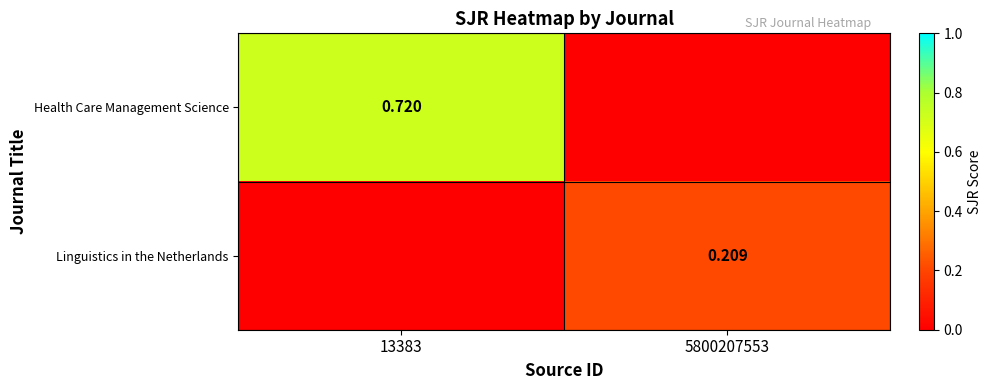

Is it true that Linguistics in the Netherlands equals 0.2 at 5800207553?

True